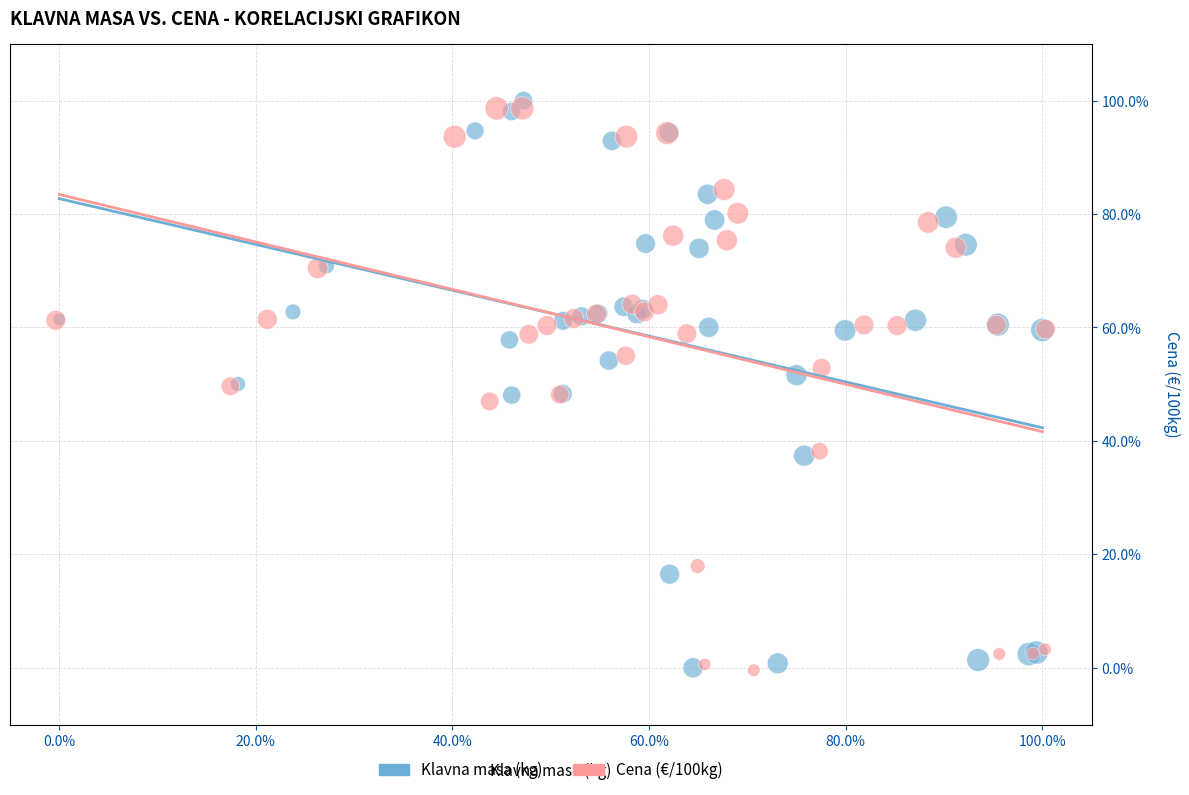

What are all the series names shown in the legend?

Klavna masa (kg), Cena (€/100kg)